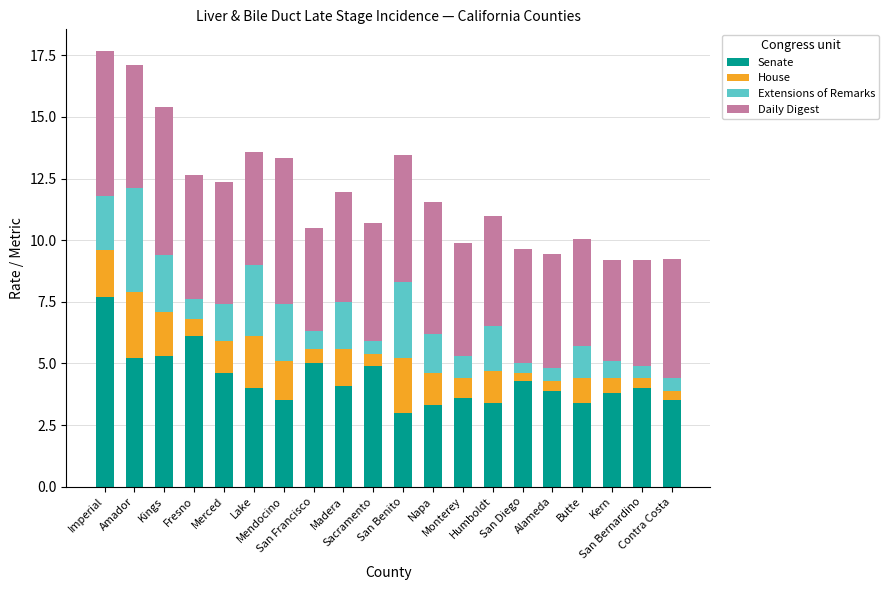

What is the difference between the maximum and minimum values in the Senate series?

4.7